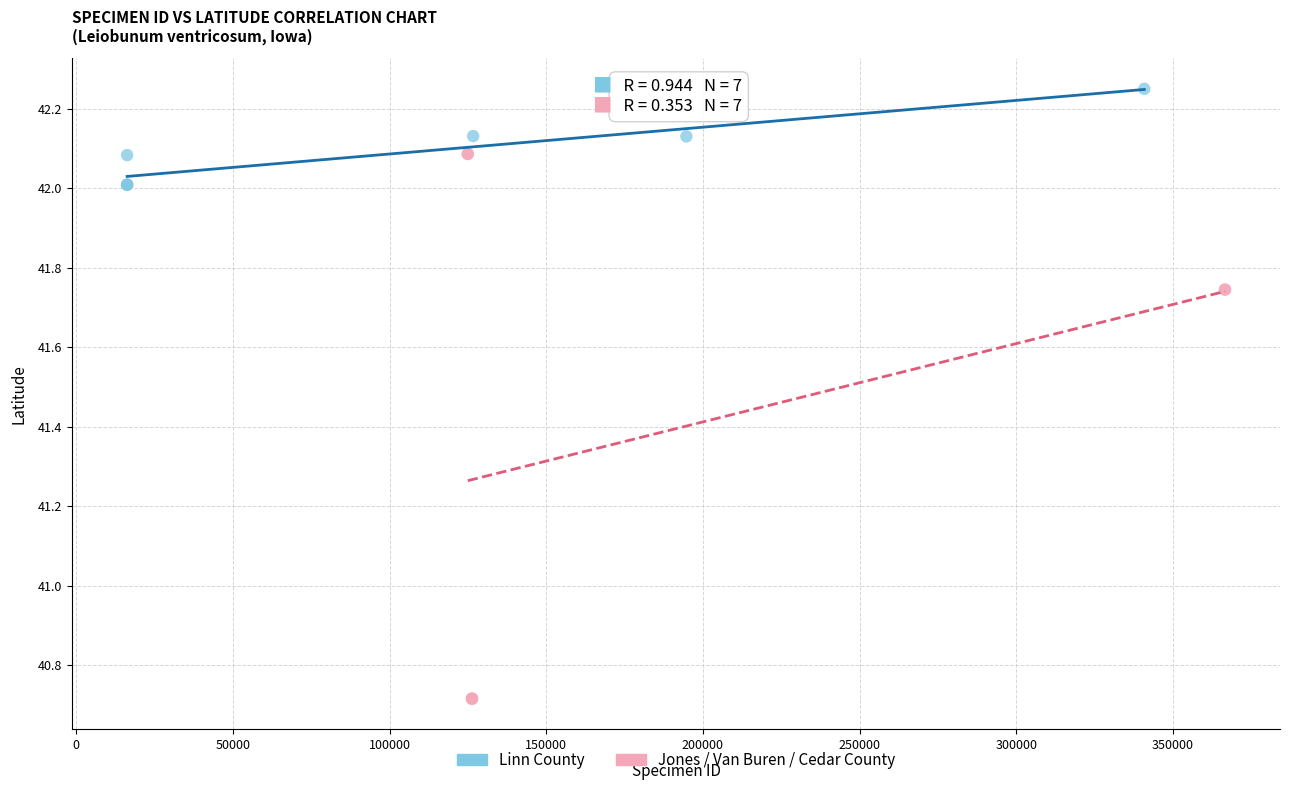

Which series reaches the minimum Y coordinate?

Jones / Van Buren / Cedar County